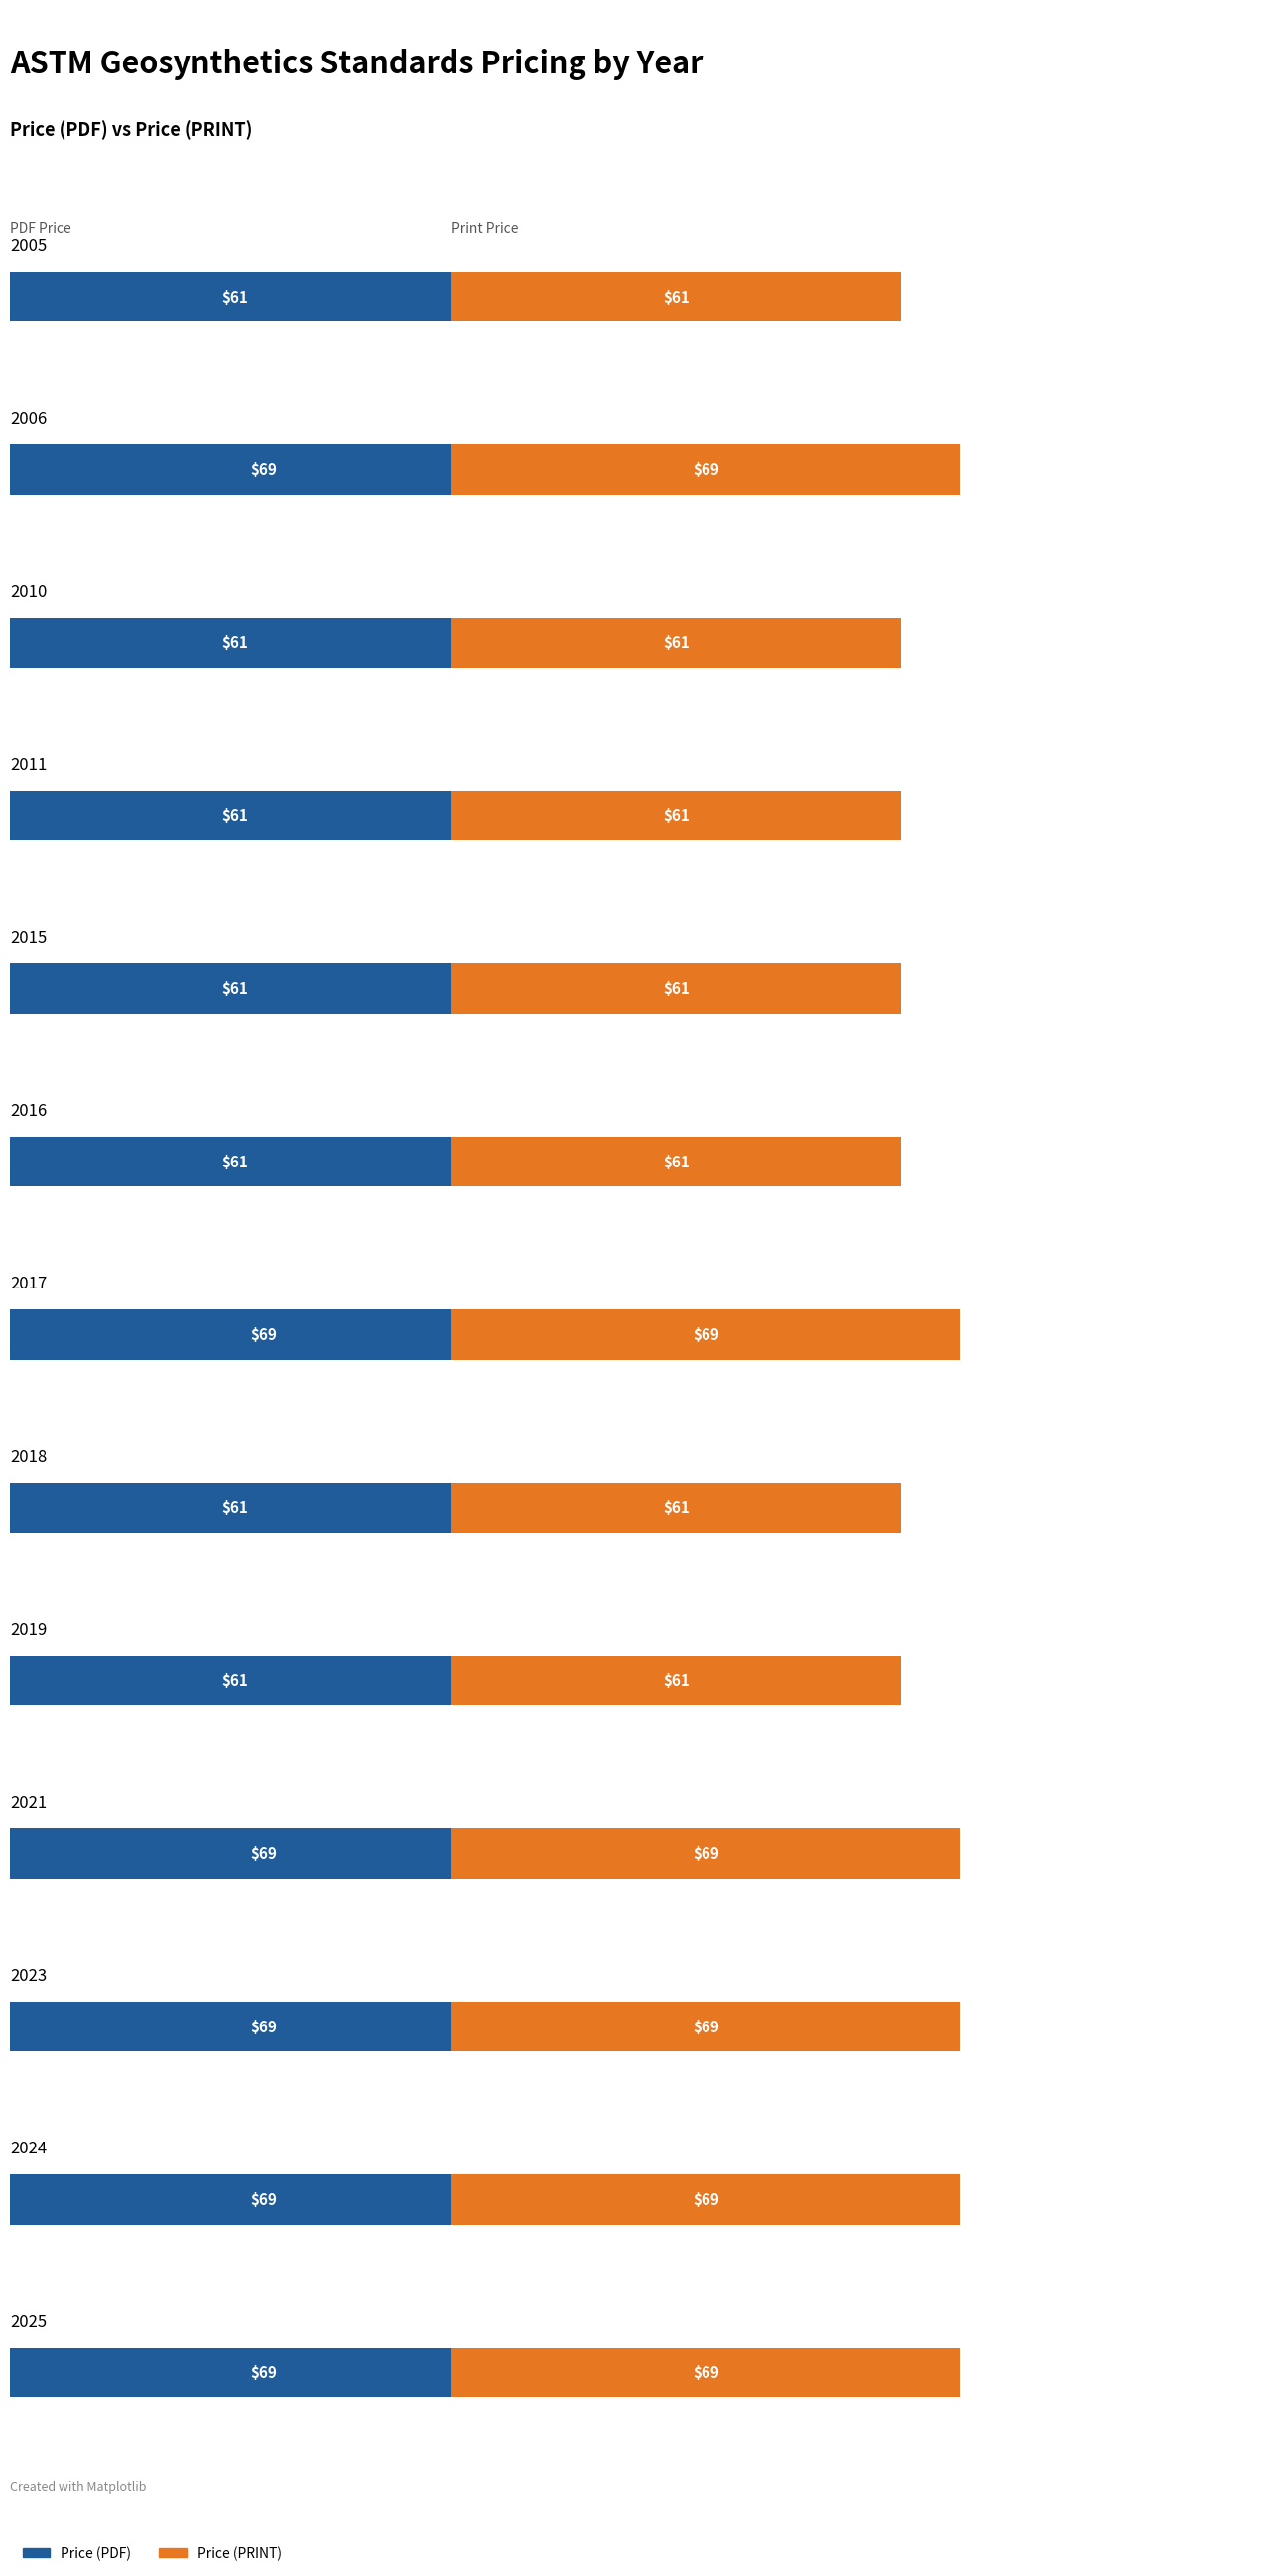

What value does the Price (PRINT) series have at 2019?

61